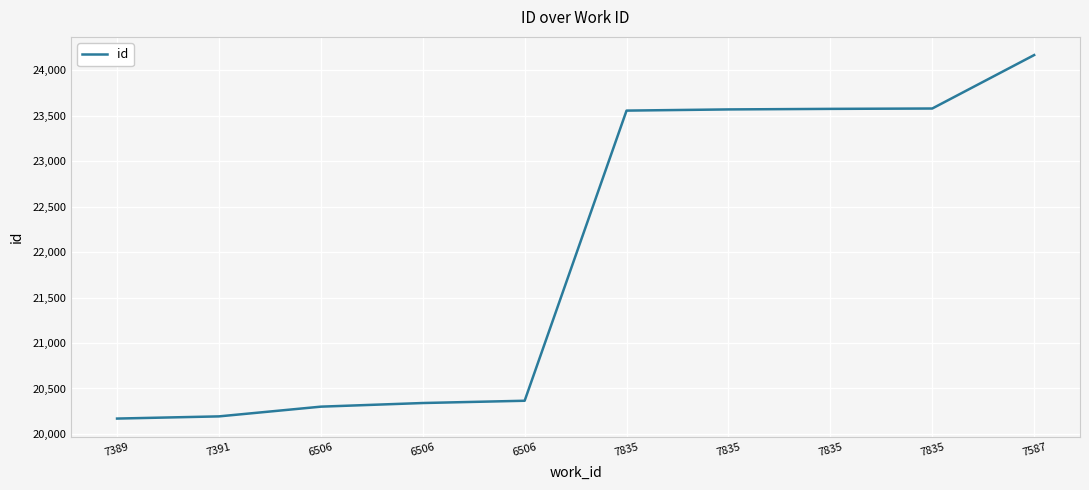

Is it true that the value at 6506 is 13925?

False